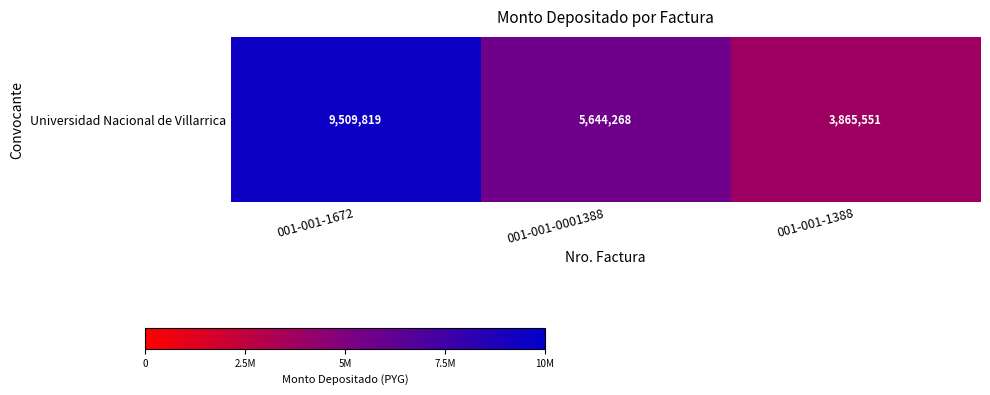

True or false: the data shows 9509819 at 001-001-1672.

True